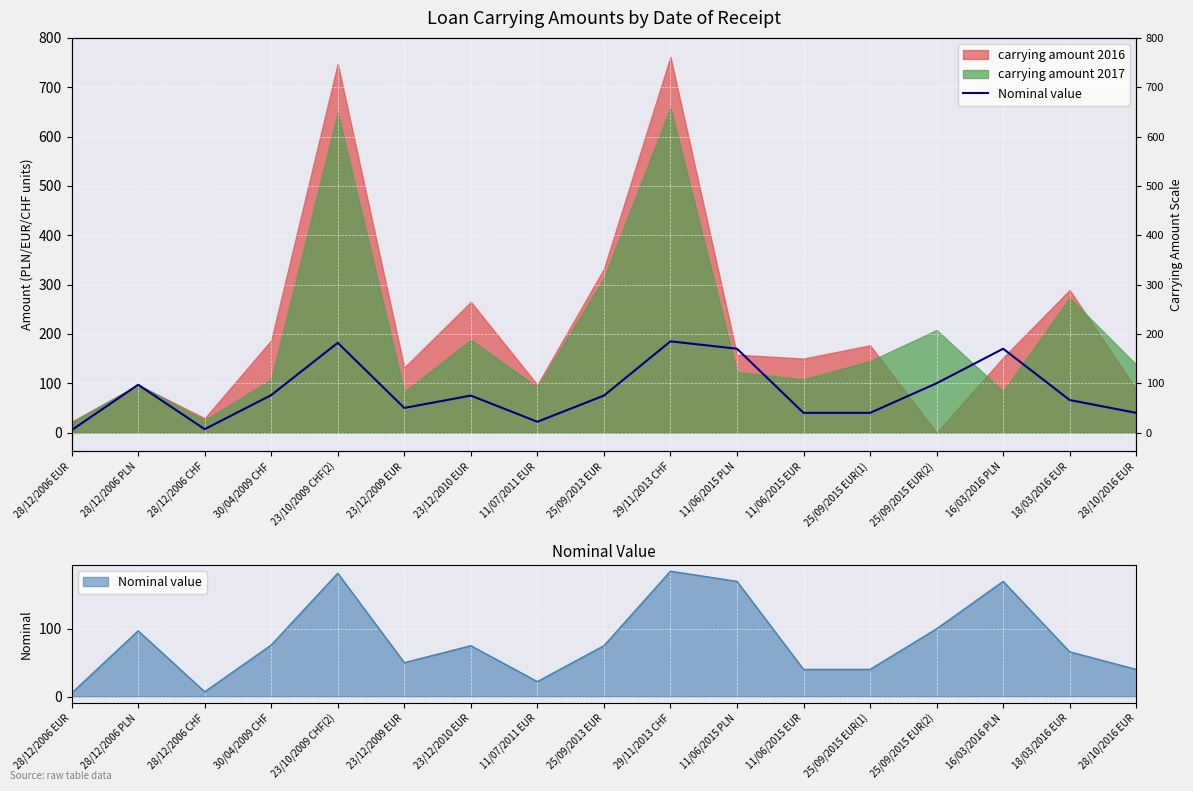

Between 11/06/2015 EUR and 23/12/2009 EUR, which is larger?

23/12/2009 EUR